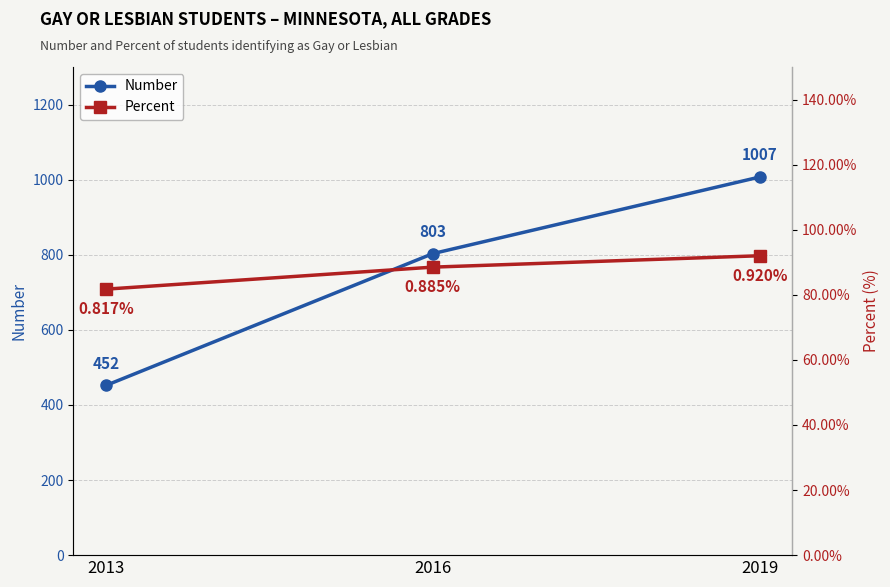

What is the difference between the Percent values at 2013 and 2016?

0.1